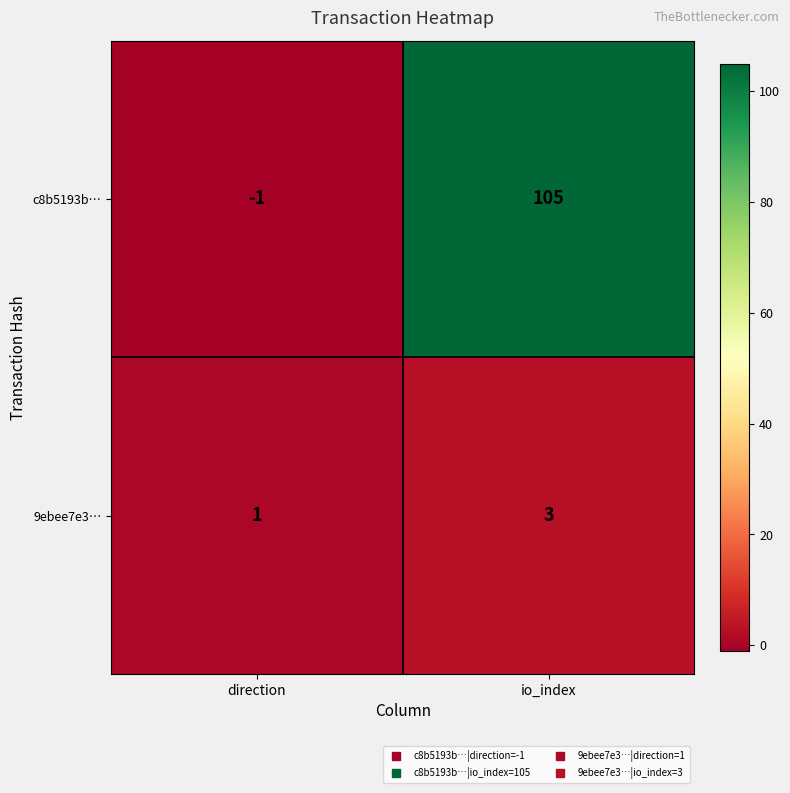

At io_index, list the series in order from largest to smallest.

c8b5193b…, 9ebee7e3…